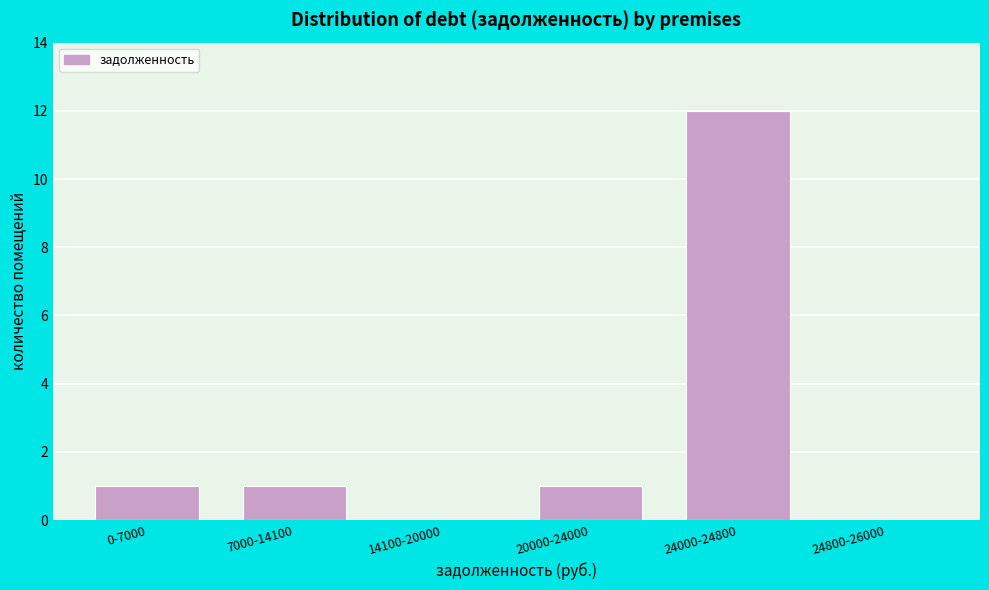

Reading left to right, list all the values displayed in this chart.

0-7000=1	7000-14100=1	14100-20000=0	20000-24000=1	24000-24800=12	24800-26000=0